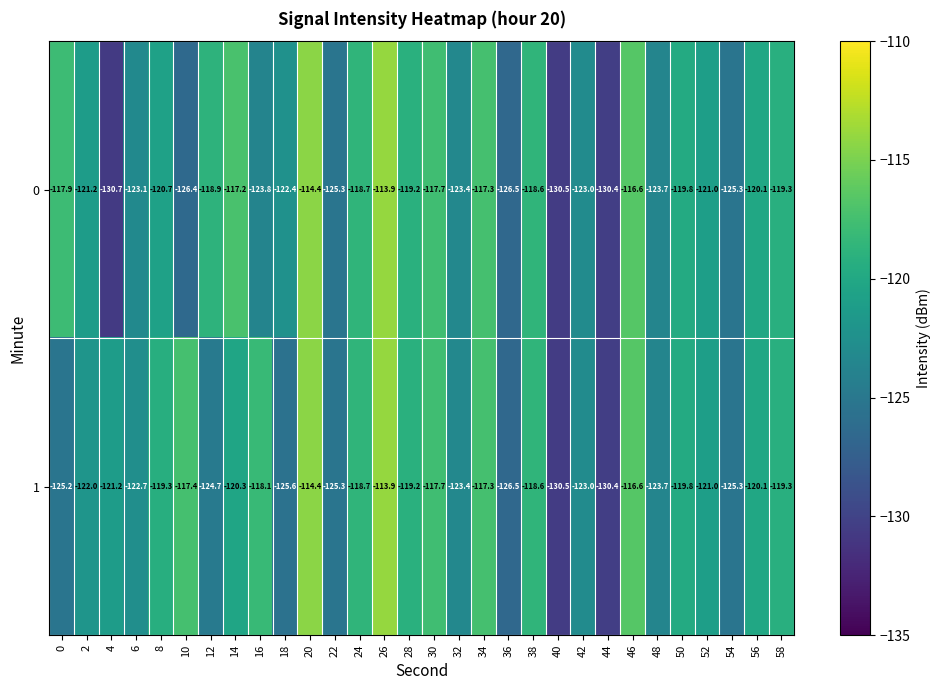

The value of 0 at 28 is -119.2. True or false?

True